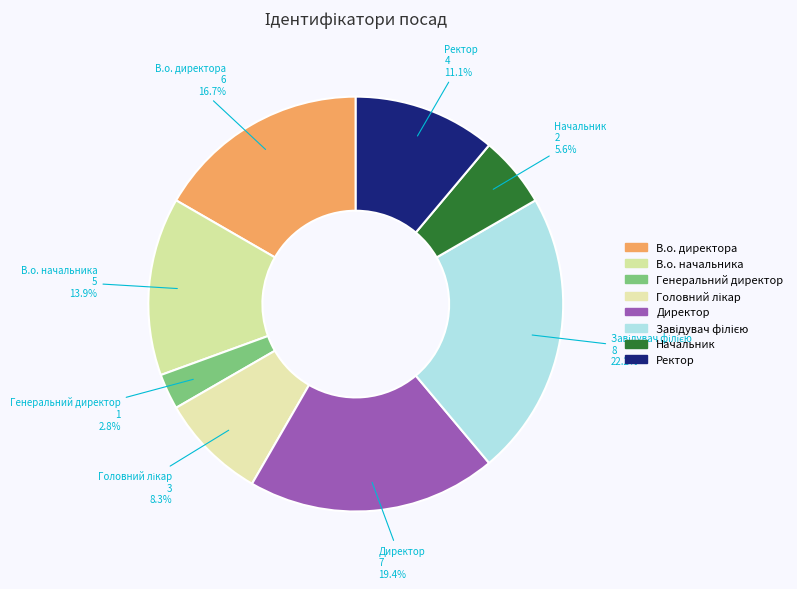

Combined, what portion of the pie is В.о. директора and В.о. начальника?

30.6%